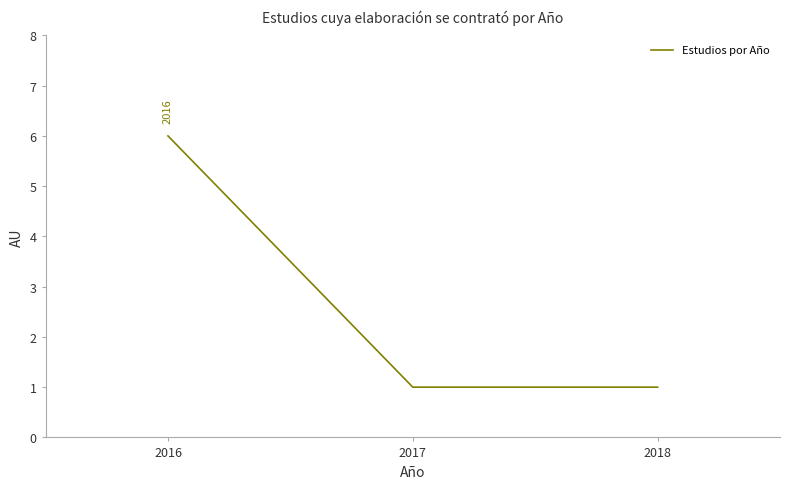

Is it true that the value at 2016 is 2?

False